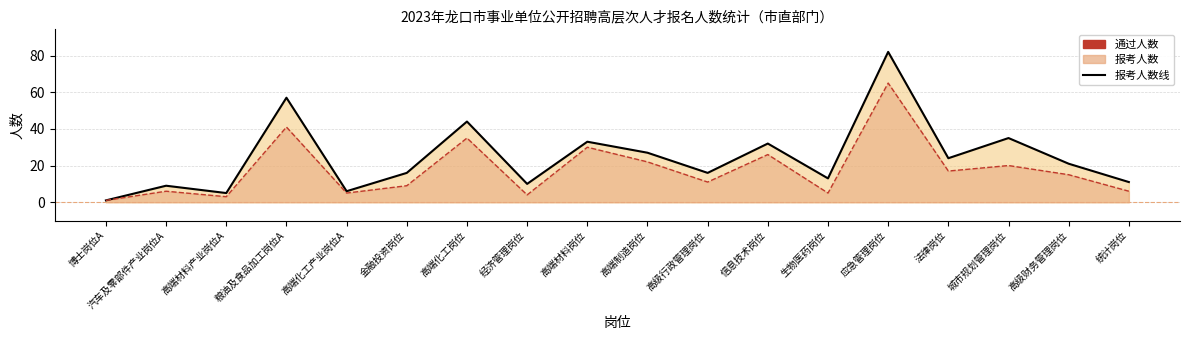

True or false: 通过人数线 and 报考人数线 intersect in this chart.

False